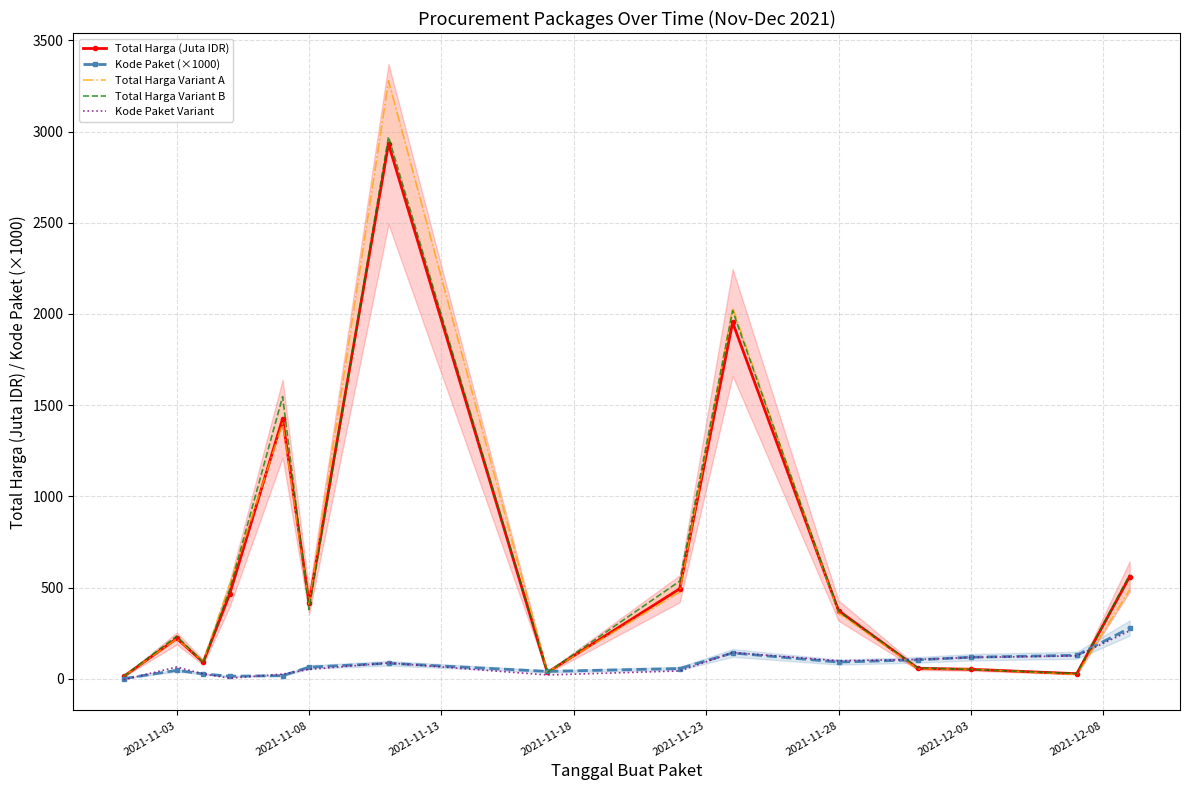

What are all the series names shown in the legend?

Total Harga (Juta IDR), Kode Paket (×1000), Total Harga Variant A, Total Harga Variant B, Kode Paket Variant